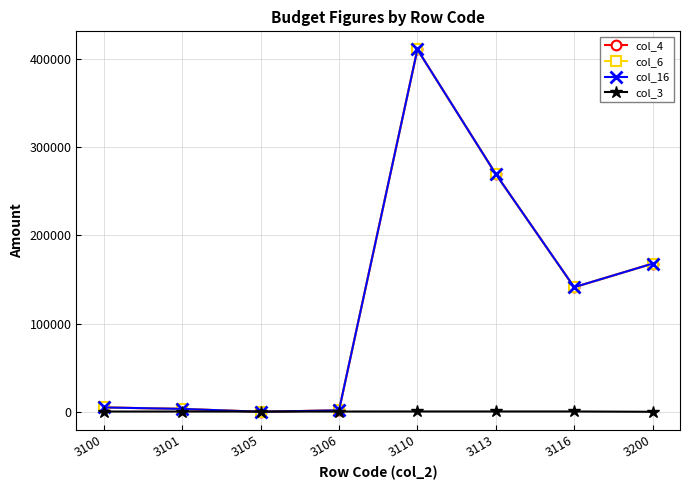

At which category does the chart reach its minimum across all series?

3200